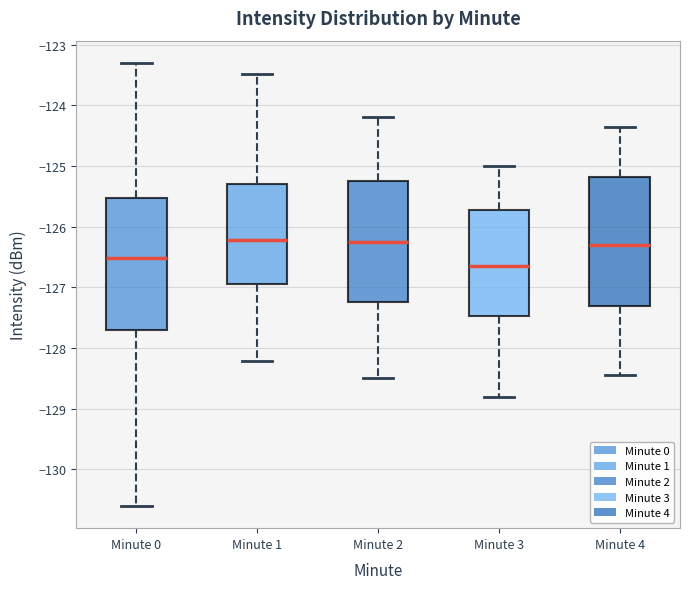

Where does the upper whisker of the box for Minute 0 end on the y-axis? The values are not printed on the chart, so give them approximately, as read against the axis.

-123.3